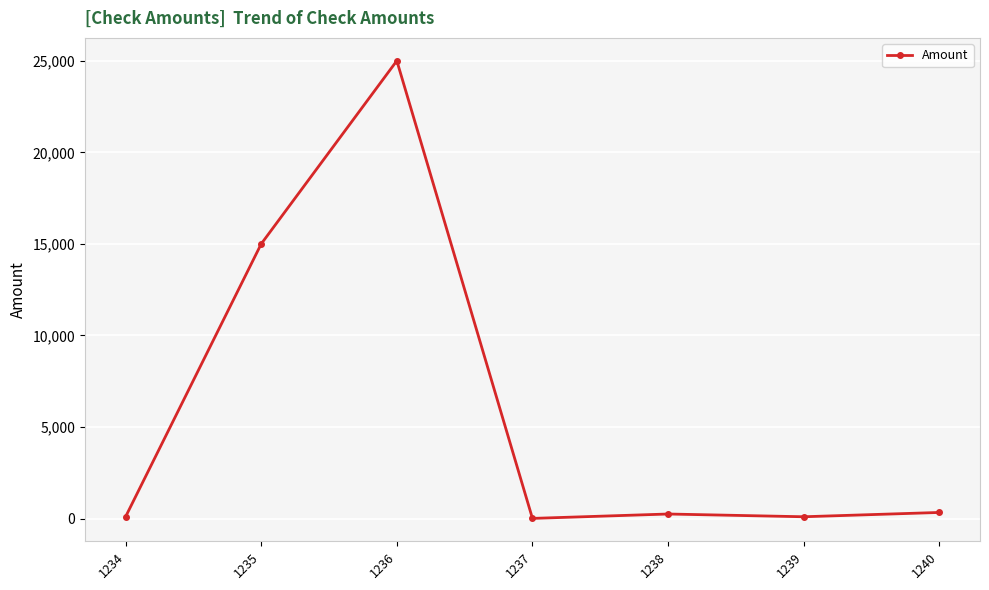

Where is the first local maximum?

1236